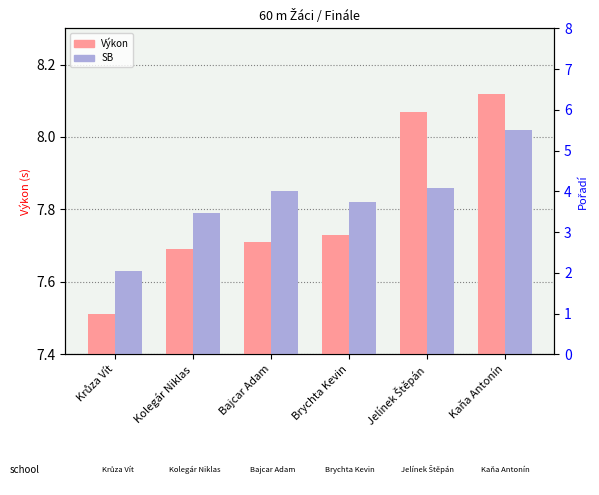

Reading left to right, list all the values displayed in this chart.

Výkon: Krůza Vít=7.5	Kolegár Niklas=7.7	Bajcar Adam=7.7	Brychta Kevin=7.7	Jelínek Štěpán=8.1	Kaňa Antonín=8.1
SB: Krůza Vít=7.6	Kolegár Niklas=7.8	Bajcar Adam=7.8	Brychta Kevin=7.8	Jelínek Štěpán=7.9	Kaňa Antonín=8.0